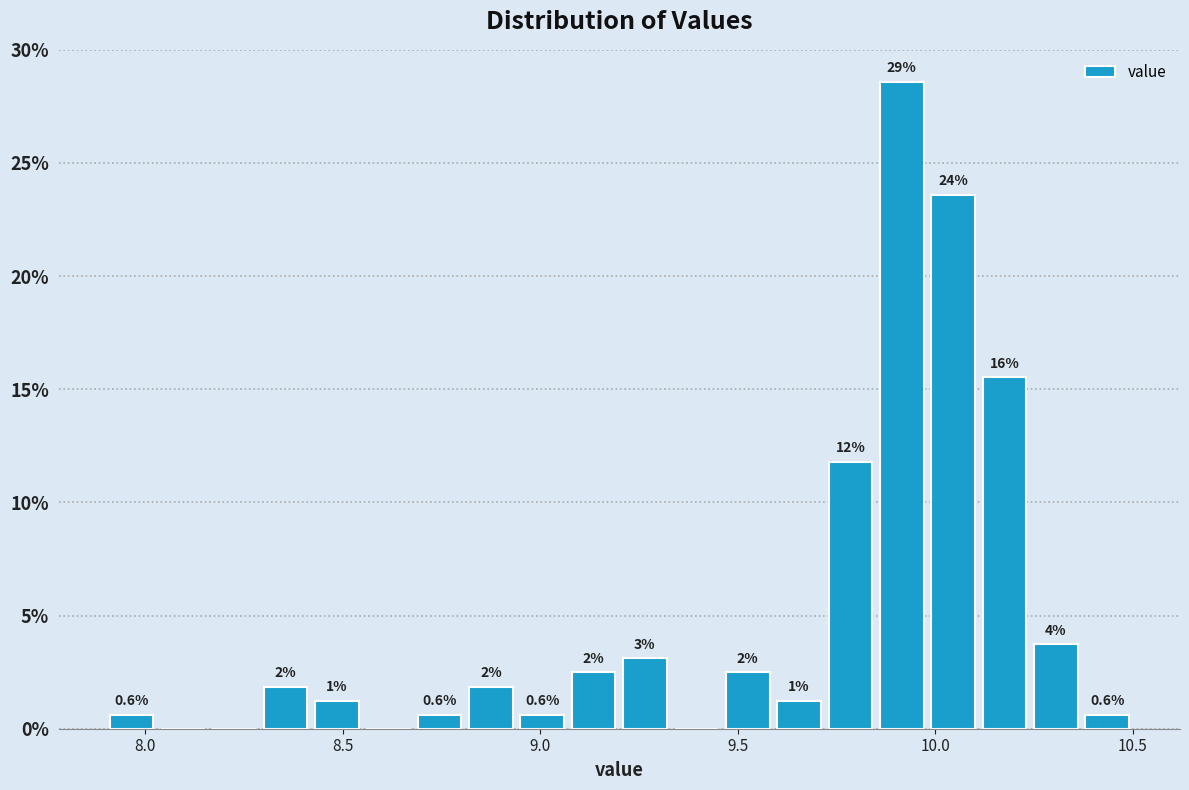

Read against the x-axis, roughly where is the centre of the tallest bar?

9.90